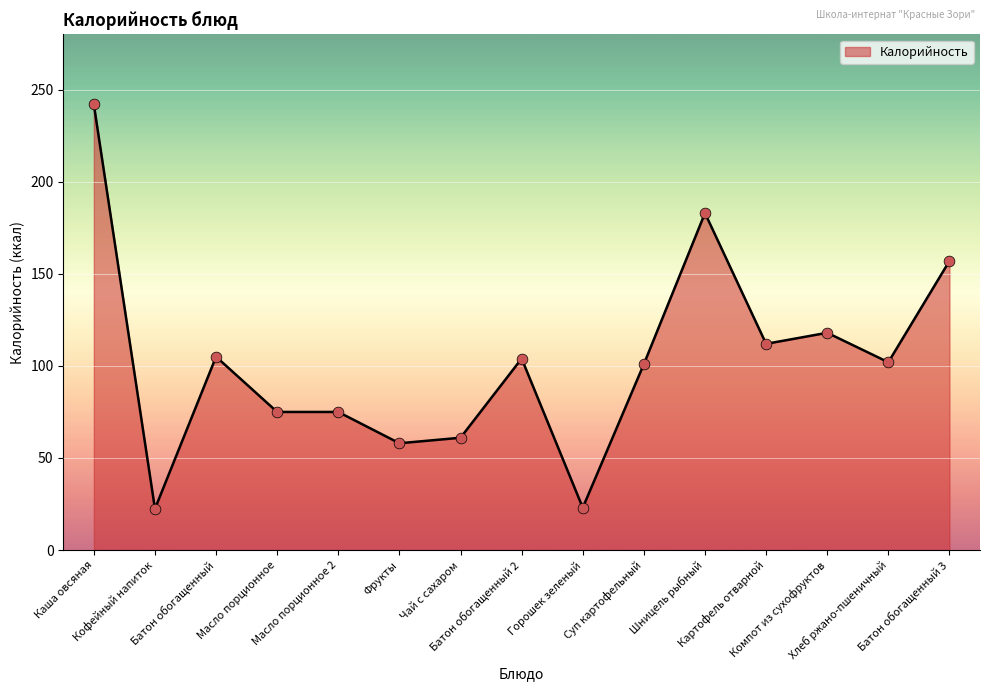

Approximately how many times larger is the value at Хлеб ржано-пшеничный compared to Картофель отварной?

0.9